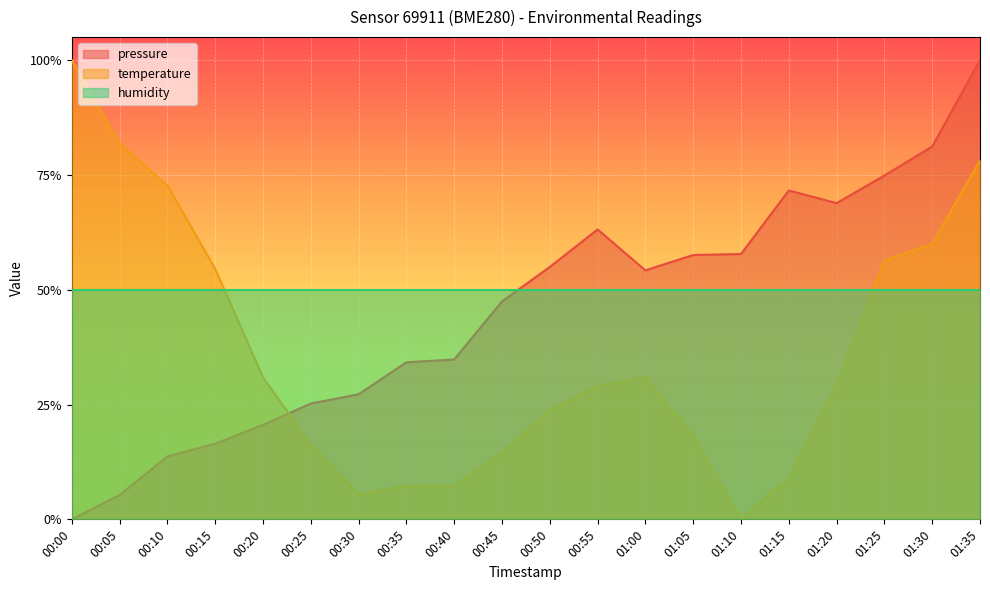

How many values in temperature are above zero?

19